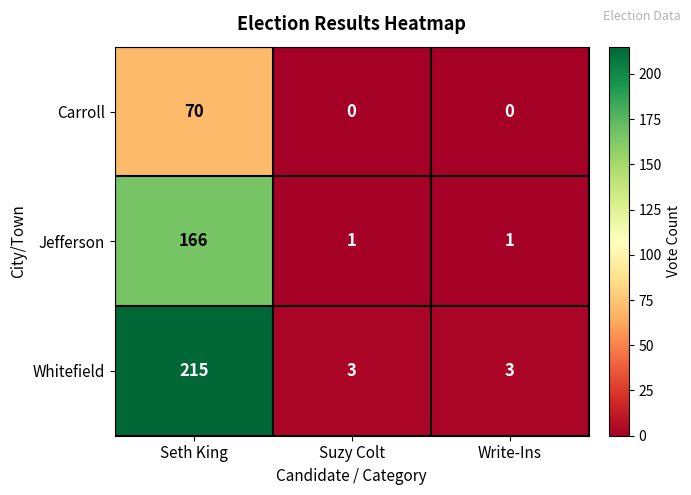

Which category has the highest value in the Carroll series?

Seth King